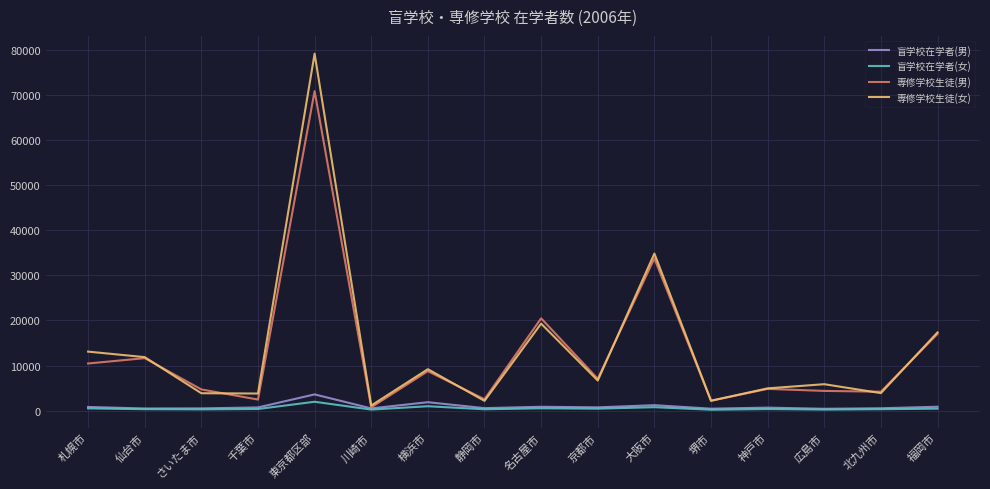

What is the spread (max minus min) of values at 東京都区部?

77100